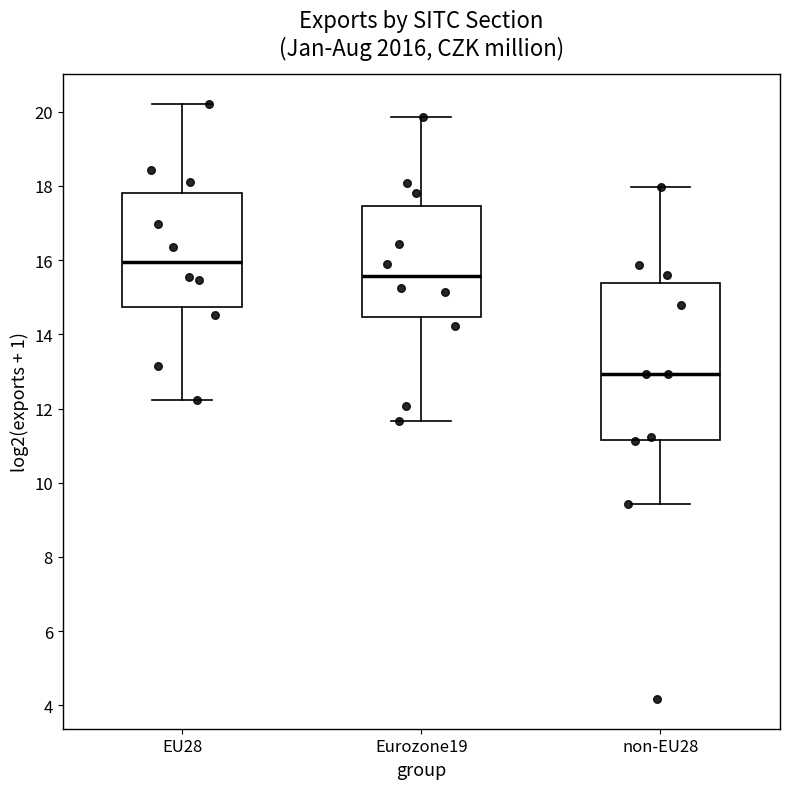

Reading left to right, transcribe this box plot: for each box, give where its median line is, the range the box spans, and where its two whiskers end, as read against the y-axis. The values are not printed on the chart, so give them approximately, as read against the axis.

EU28: median 16.0, box 14.8 to 17.8, whiskers 12.2 to 20.2
Eurozone19: median 15.6, box 14.4 to 17.4, whiskers 11.6 to 19.8
non-EU28: median 13.0, box 11.2 to 15.4, whiskers 9.4 to 18.0